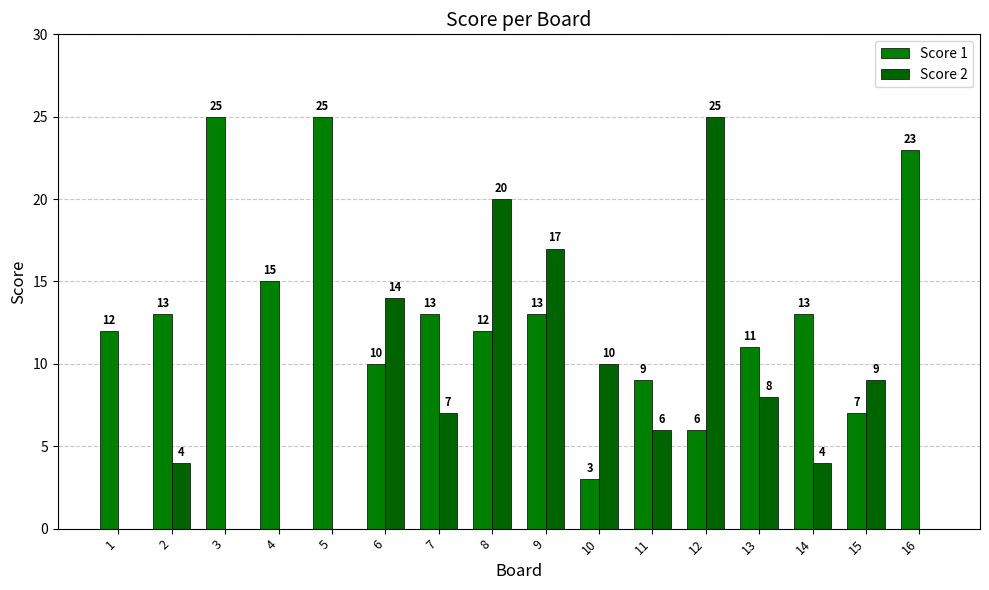

The Score 1 series shows 3 at 10. True or false?

True